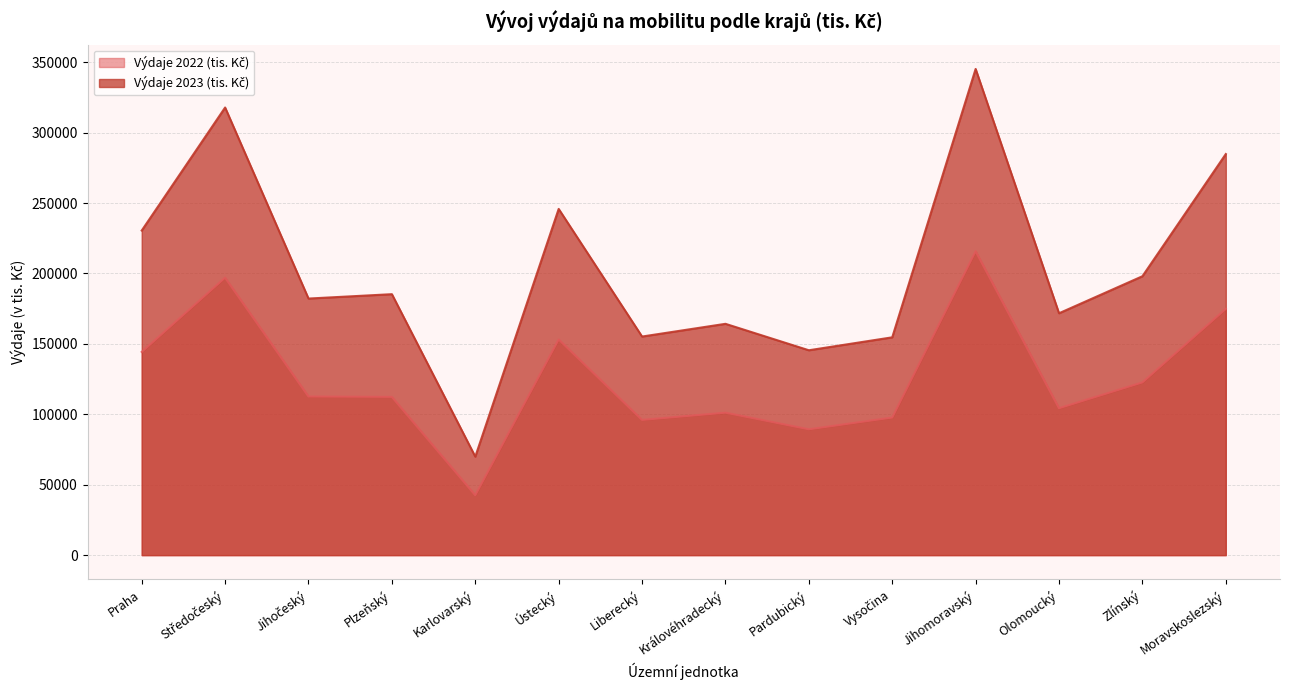

True or false: Výdaje 2022 (tis. Kč) has more than 0 points higher than both neighbors.

True